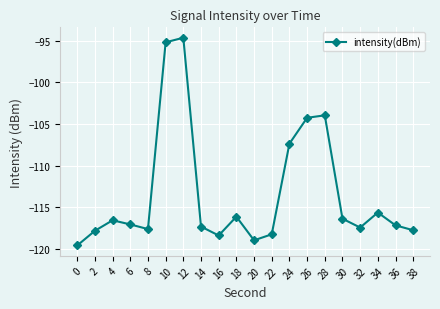

Where is the first local minimum?

8